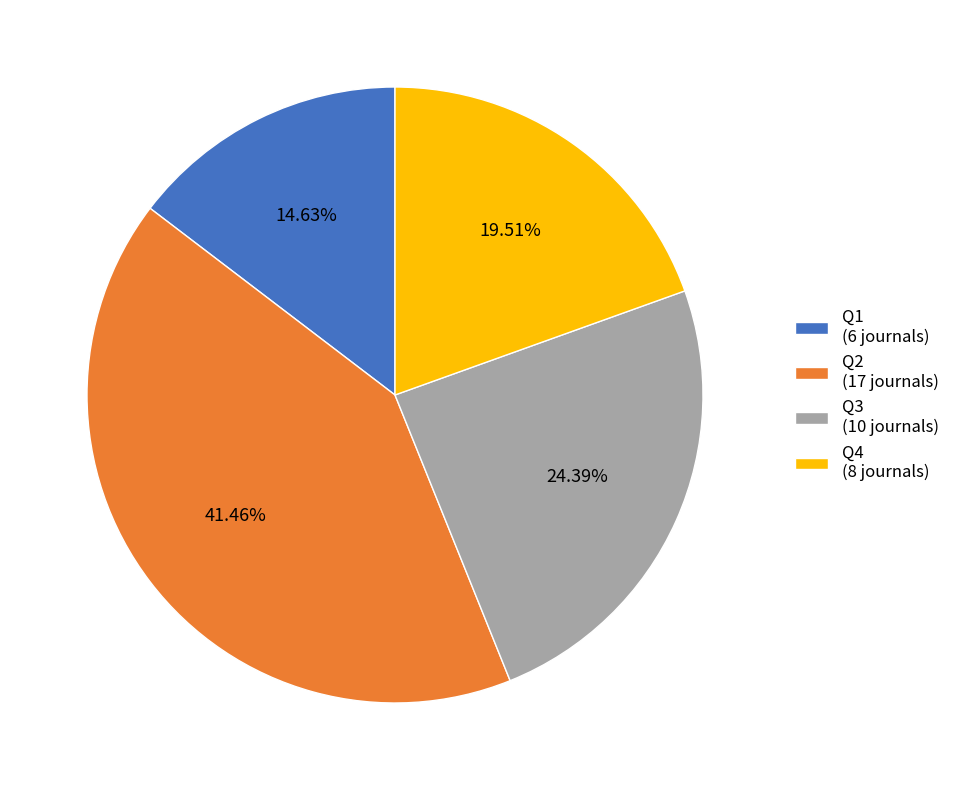

To the nearest percent, what is the average slice percentage?

25%